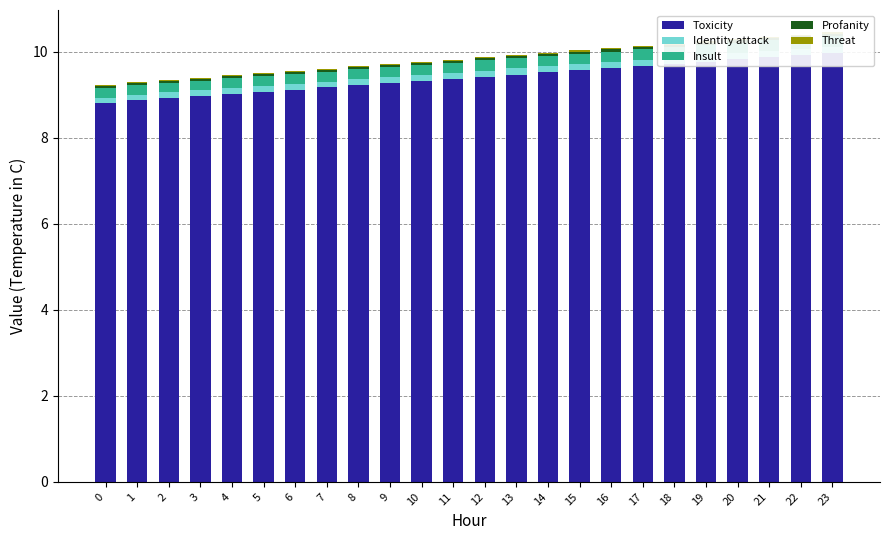

True or false: Toxicity has a value of 9.7 at 17.

True